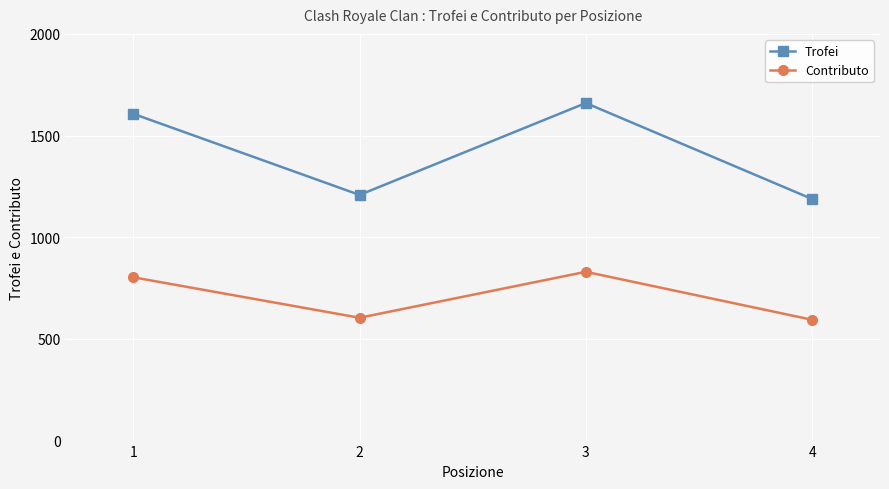

Reading left to right, list all the values displayed in this chart.

Trofei: 1=1607	2=1208	3=1660	4=1188
Contributo: 1=803	2=604	3=830	4=594